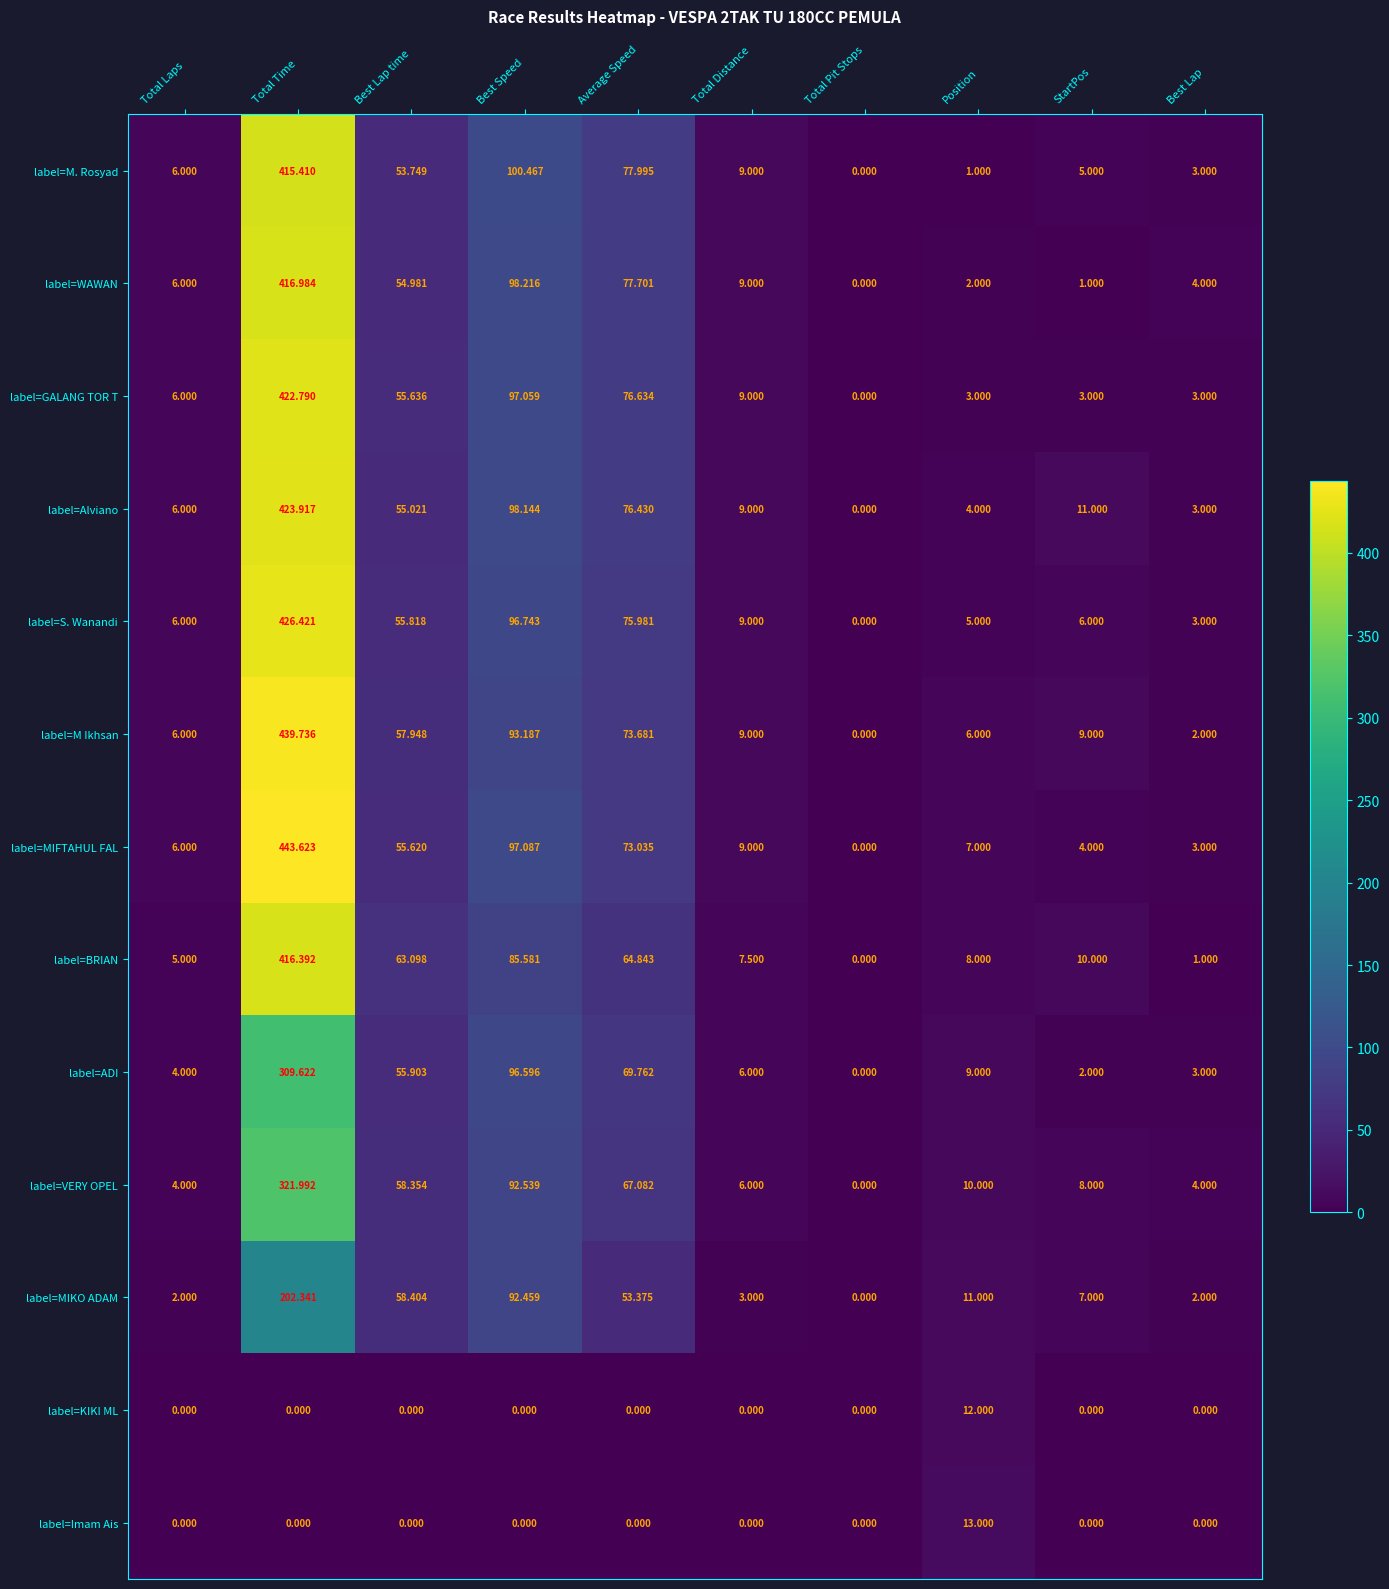

At which label is label=MIKO ADAM closest to 101?

Best Speed